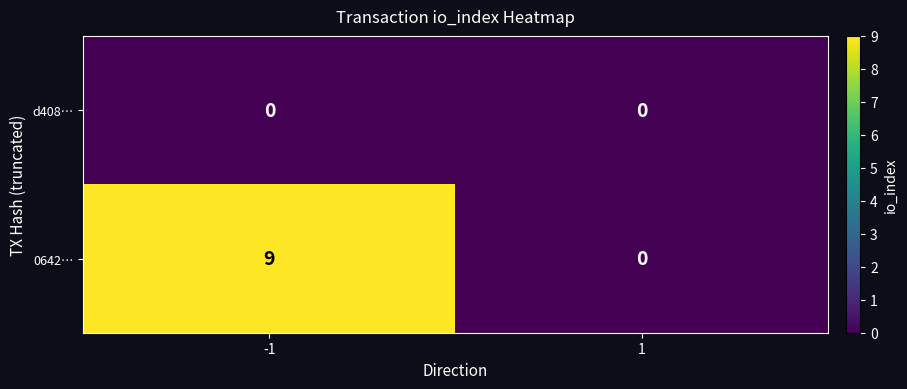

Rank the series by their maximum value, from lowest to highest.

d408…, 0642…